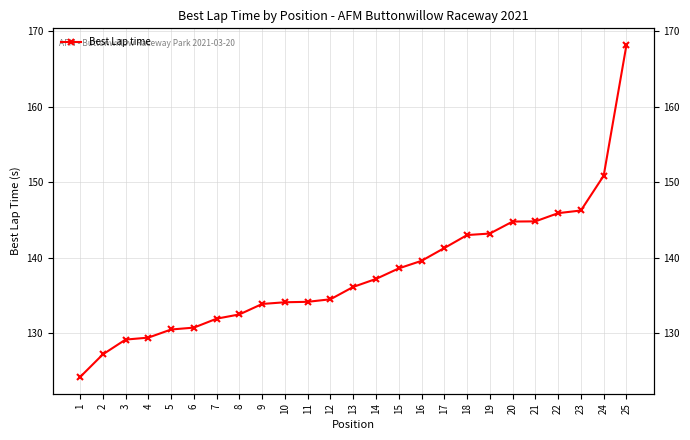

Is it true that the value at 11 is 134.1?

True